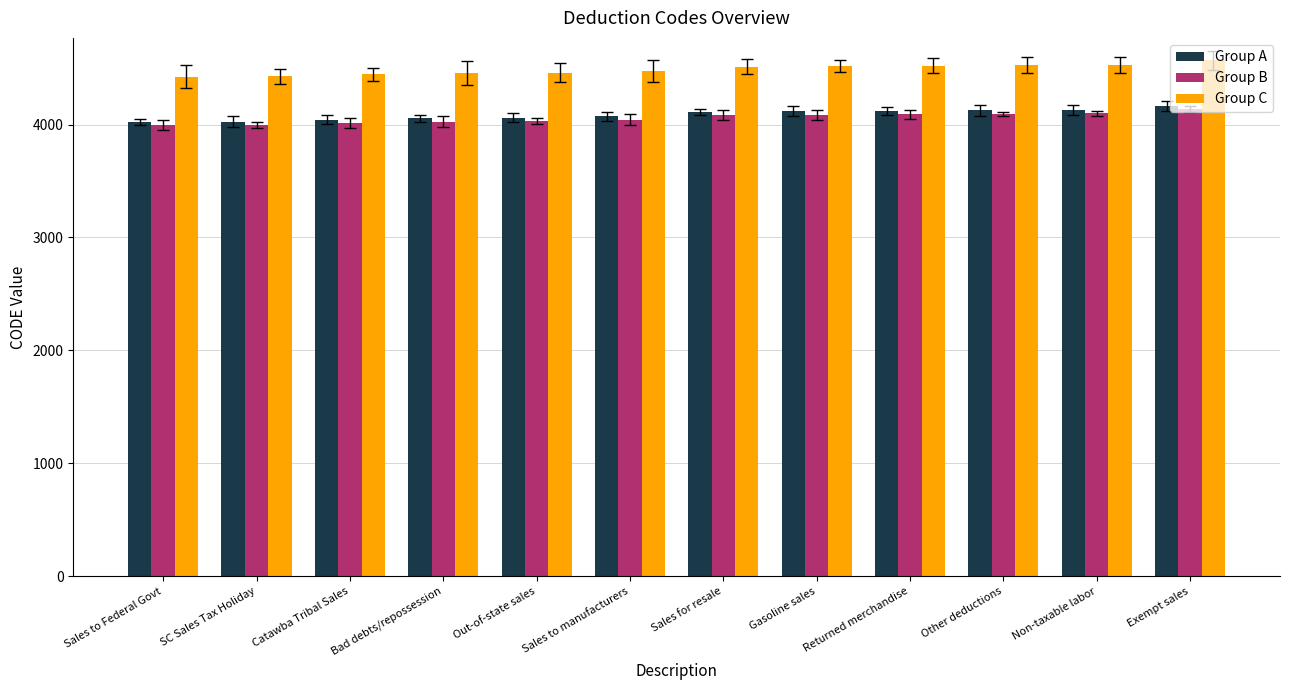

The value of Group B at Out-of-state sales is 1436. True or false?

False